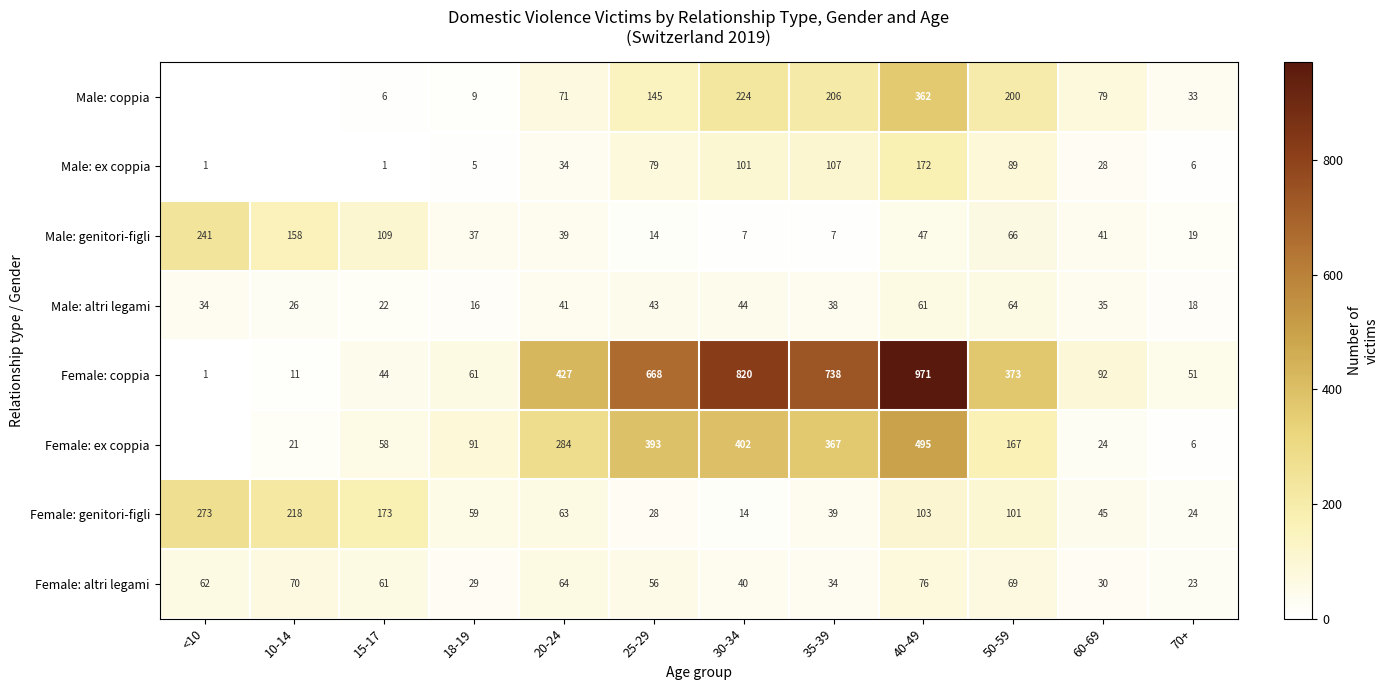

Rank the series at 60-69 from highest to lowest value.

Female: coppia, Male: coppia, Female: genitori-figli, Male: genitori-figli, Male: altri legami, Female: altri legami, Male: ex coppia, Female: ex coppia